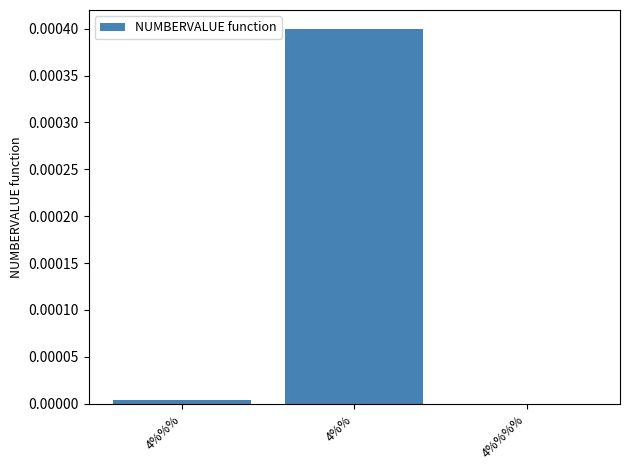

The value at 4%%%% is 0.0. True or false?

True